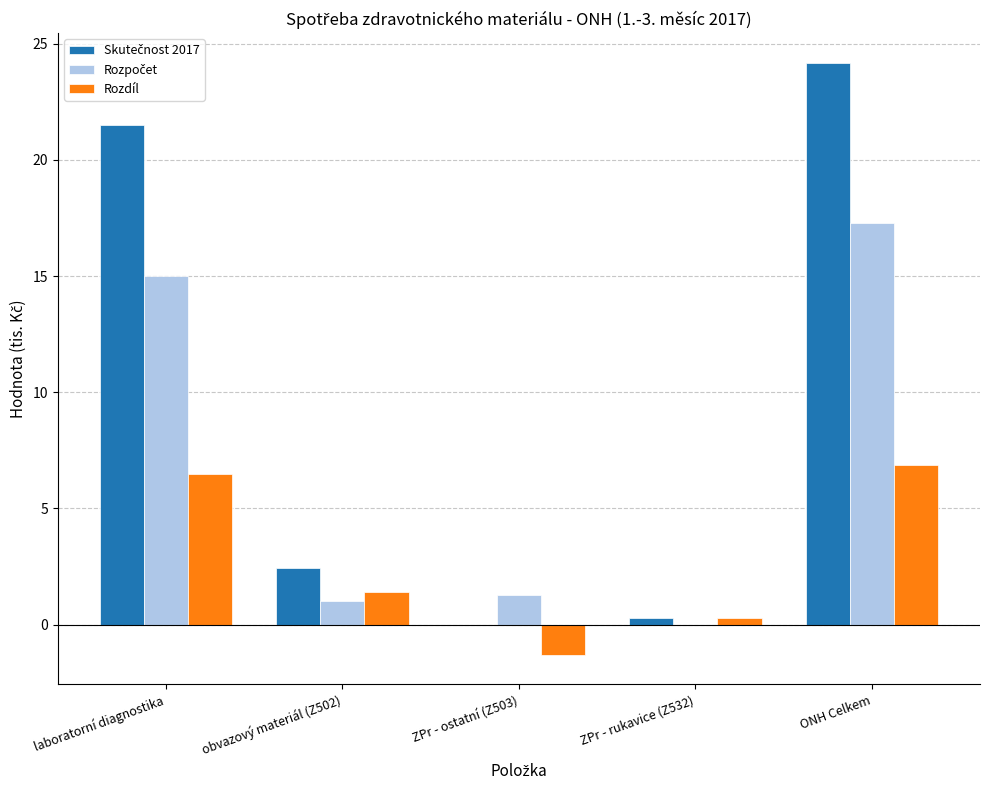

Where is Rozdíl nearest to the value 2?

obvazový materiál (Z502)